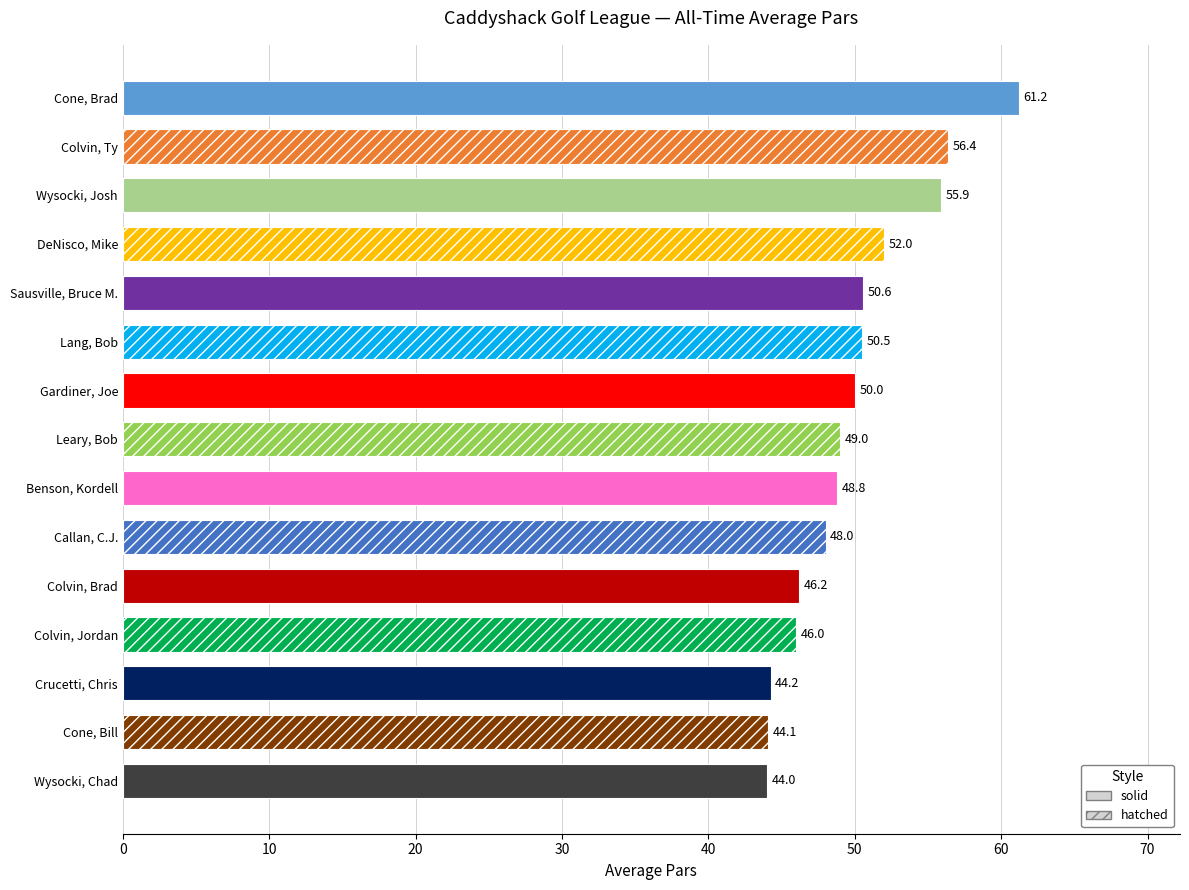

How many series are shown in this chart?

1